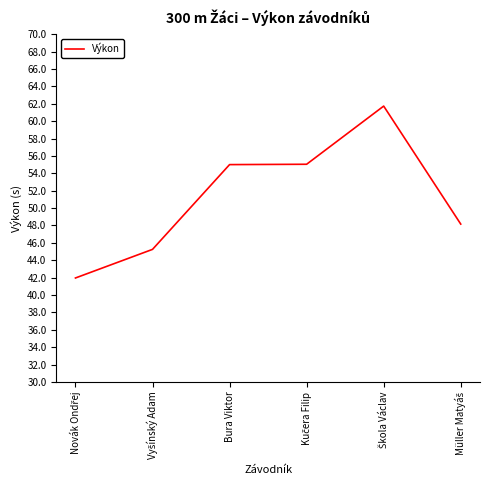

How many categories are shown in the chart?

6